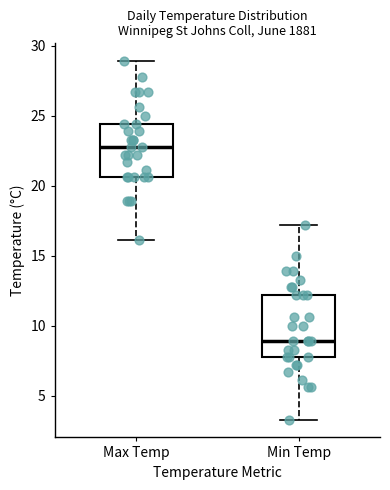

Reading left to right, read every box against the y-axis: the position of its median line, the range the box covers, and the ends of its whiskers. The values are not printed on the chart, so give them approximately, as read against the axis.

Max Temp: median 23.0, box 20.5 to 24.5, whiskers 16.0 to 29.0
Min Temp: median 9.0, box 8.0 to 12.0, whiskers 3.5 to 17.0